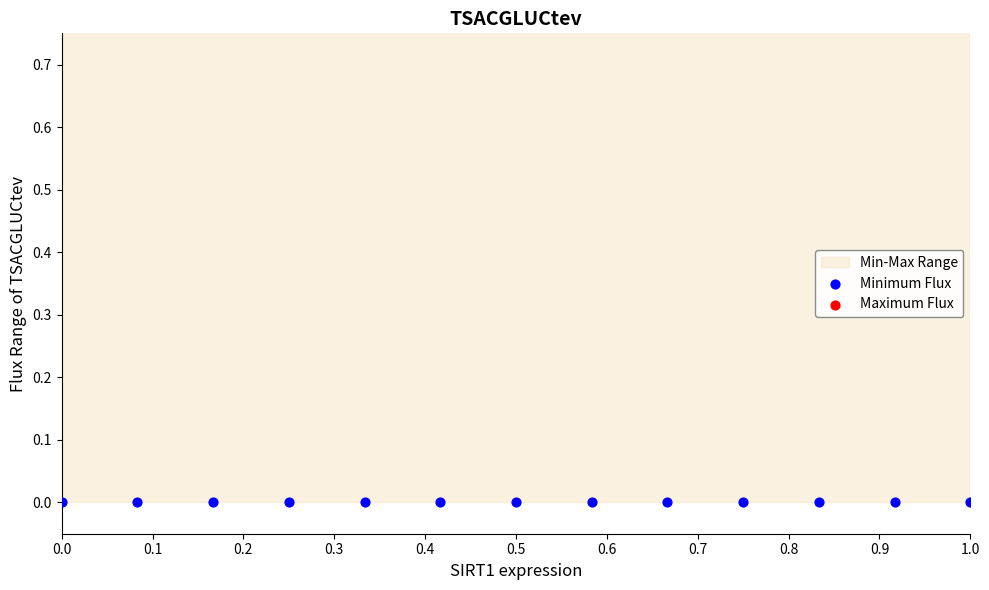

What are all the series names shown in the legend?

Minimum Flux, Maximum Flux